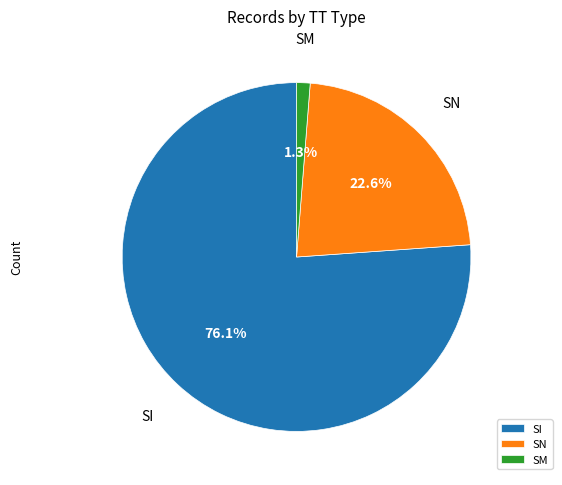

What is the largest slice in the pie chart?

SI